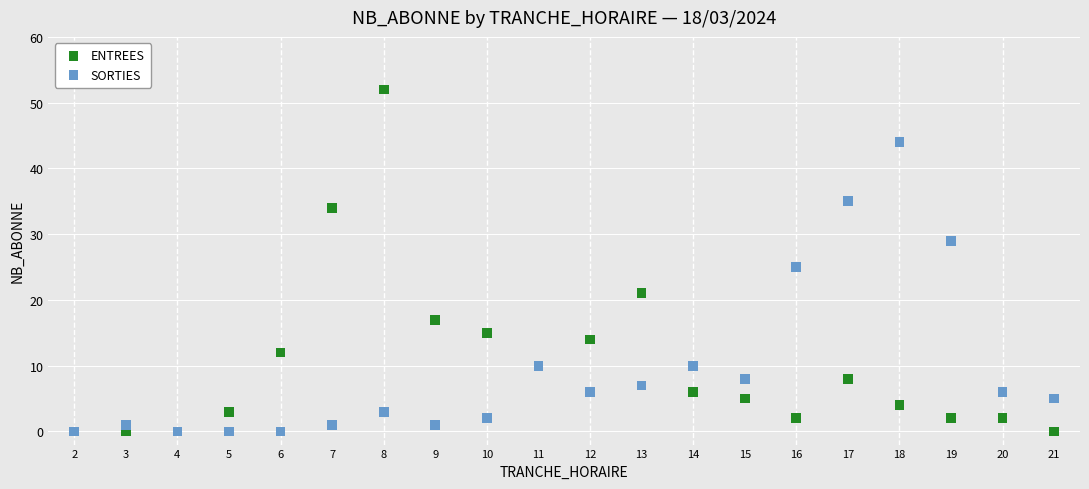

Across all series, what Y value is closest to 26?

25